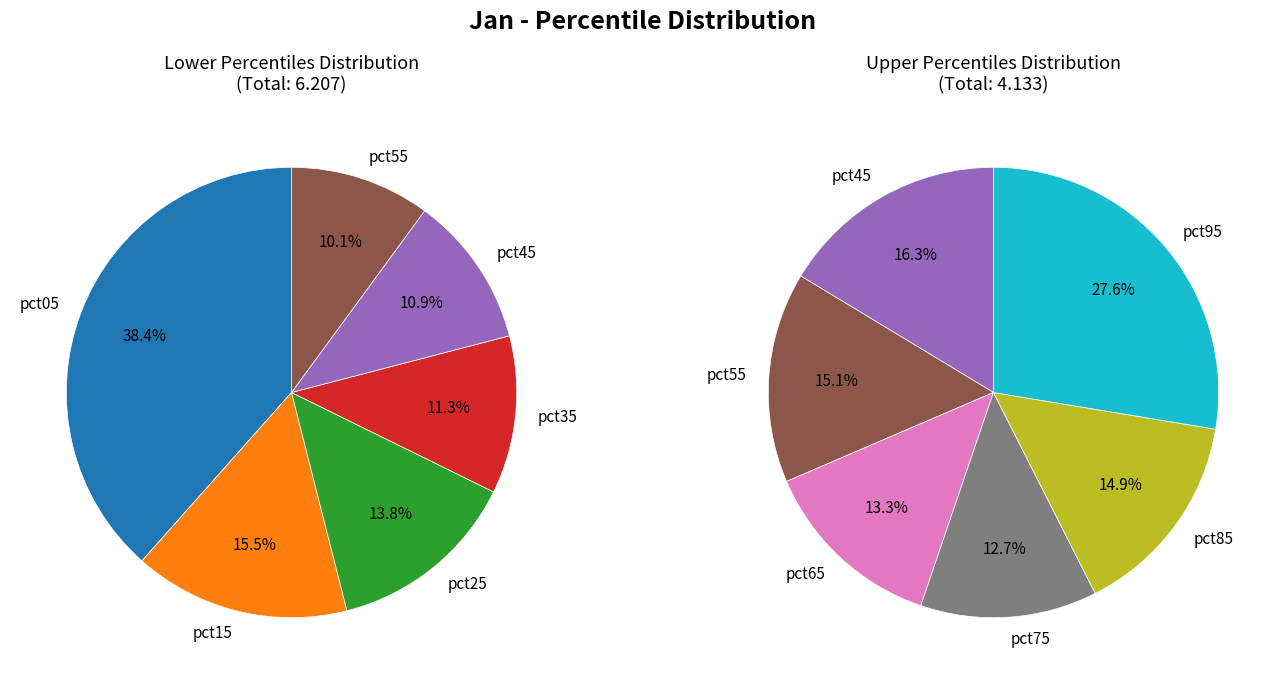

What is the change in value from pct25 to pct55?

-0.2